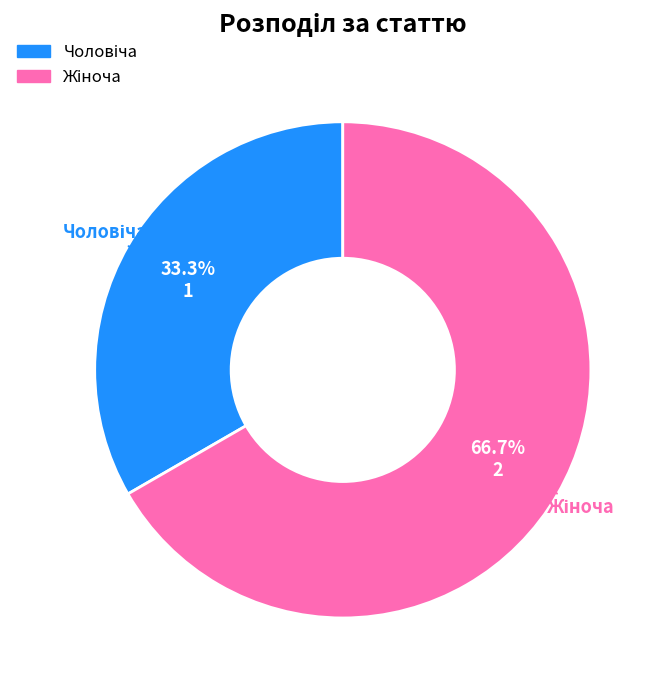

Is there a majority slice in this chart?

Yes